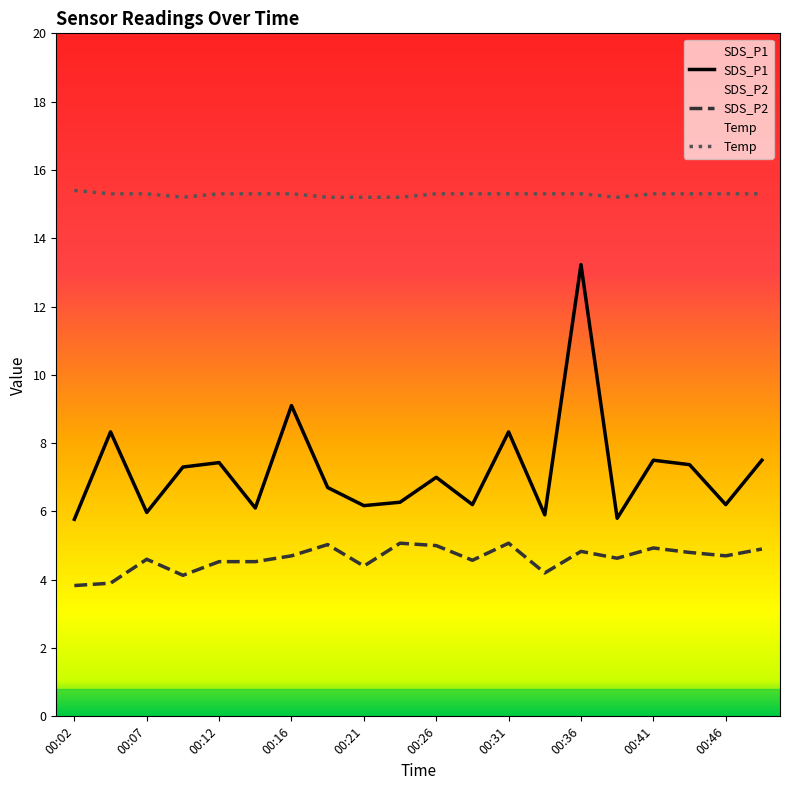

At 00:07, list the series in order from largest to smallest.

Temp, SDS_P1, SDS_P2